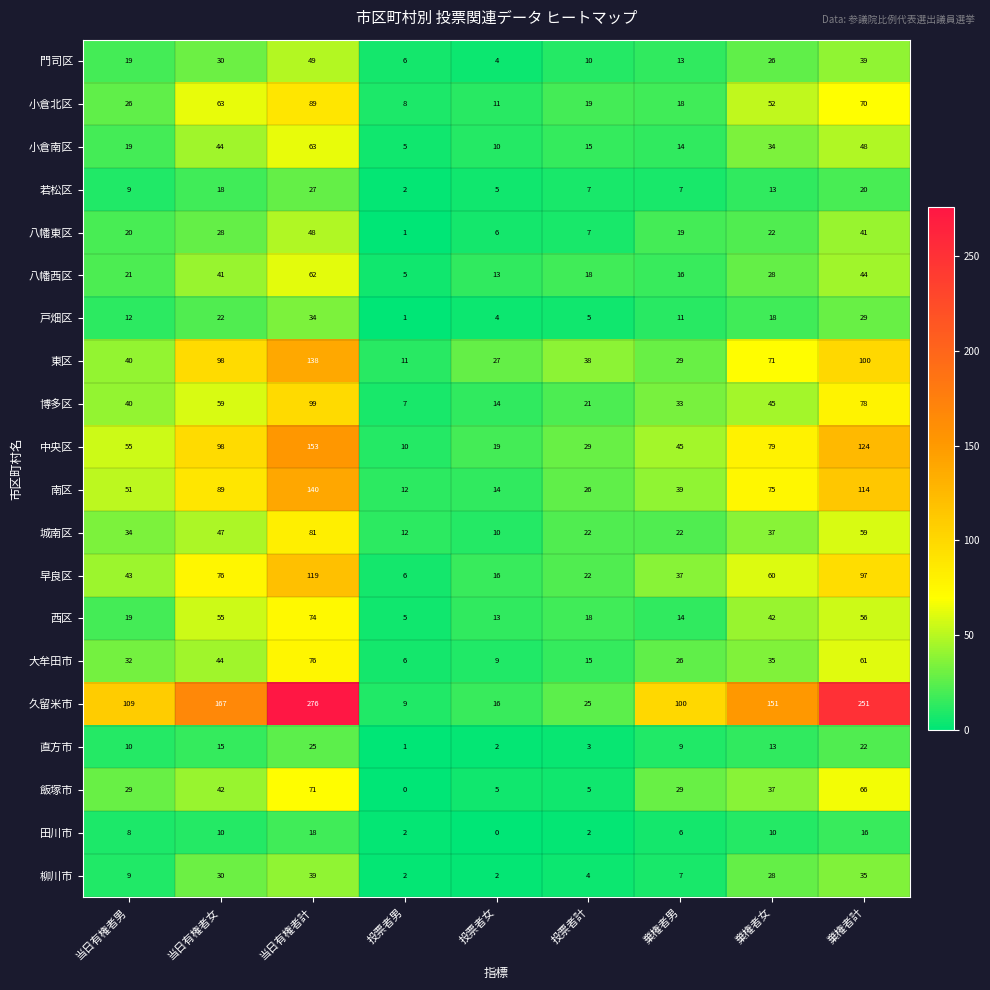

What is the spread (max minus min) of values at 当日有権者計?

258